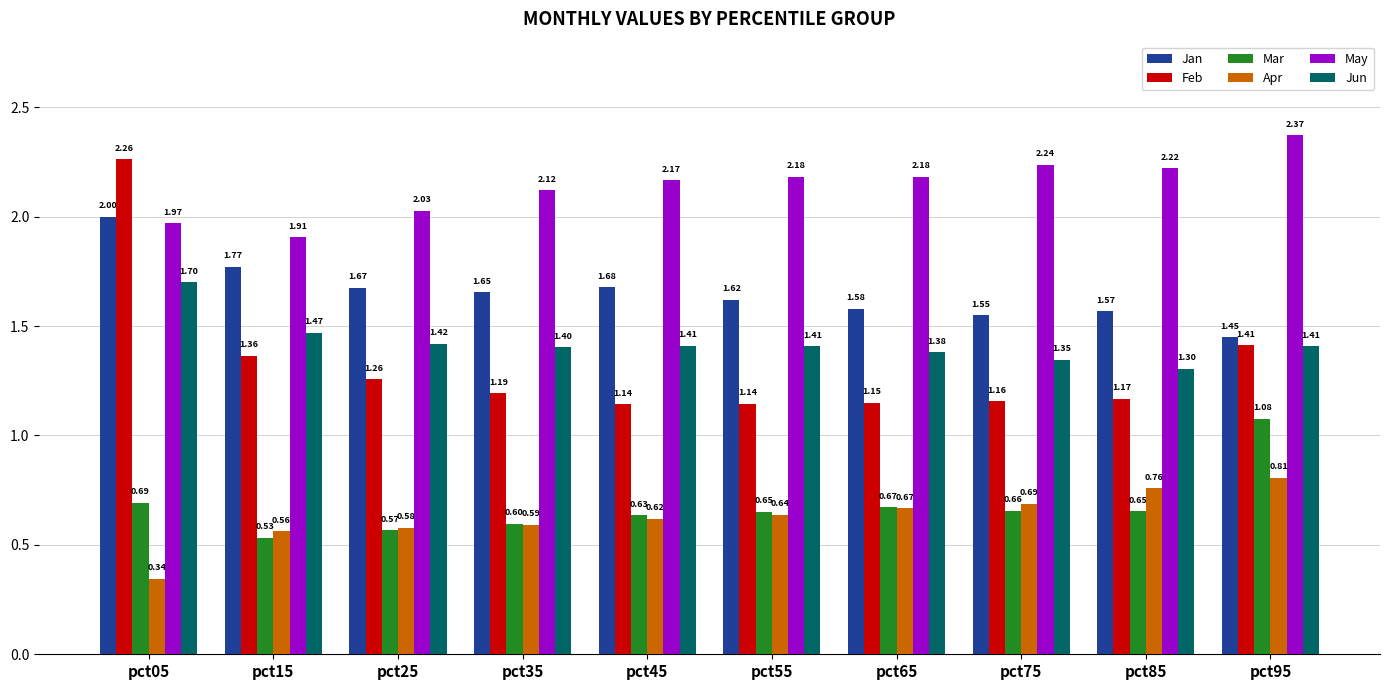

What is the total value across all series at pct15?

7.6